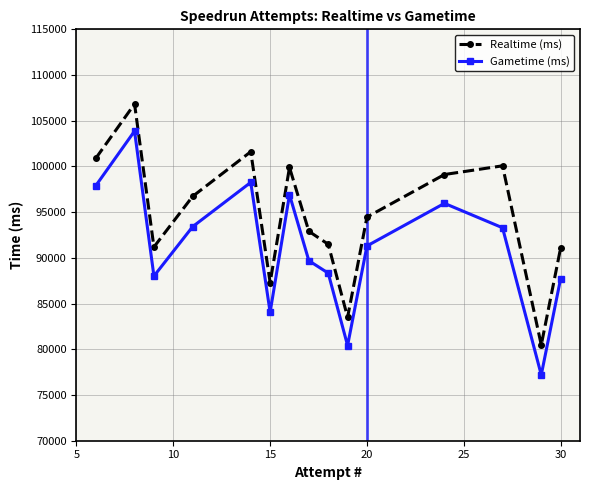

How many lines are shown in the chart?

2